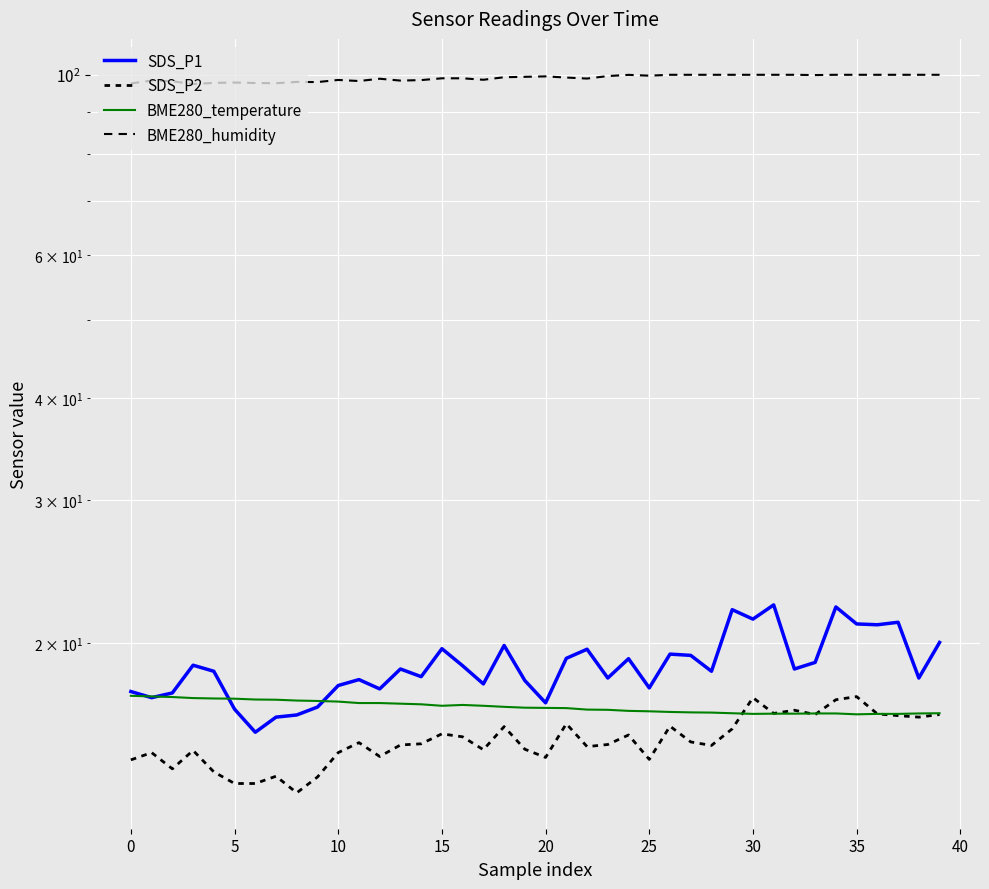

Does the chart display data point markers on the line(s)?

No